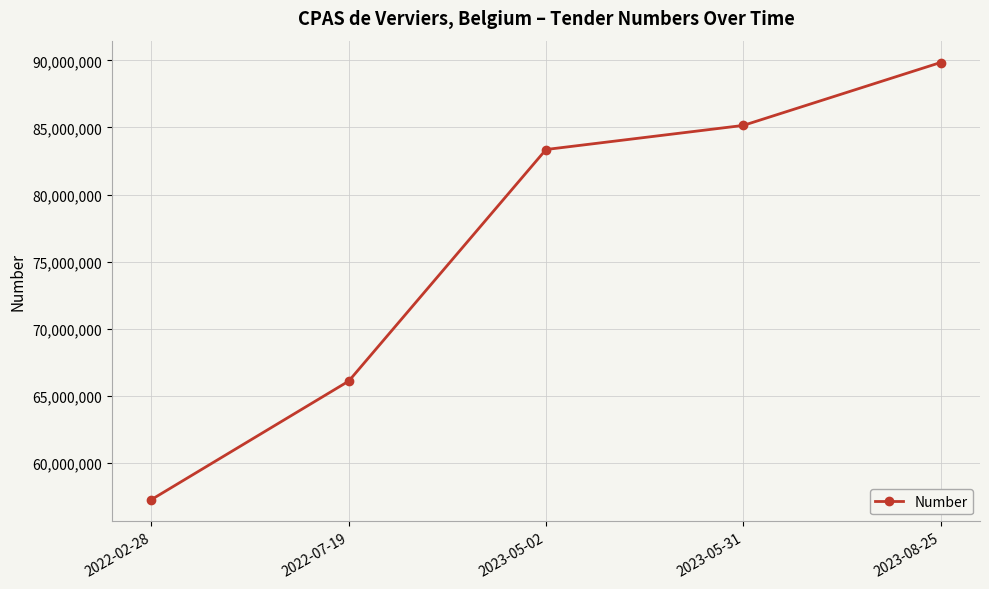

The value at 2023-05-02 is 54506007. True or false?

False